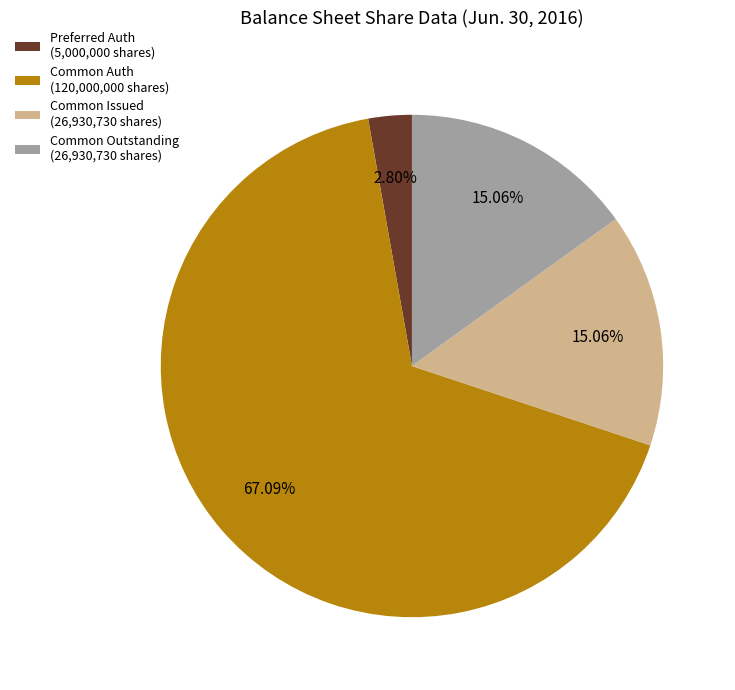

How many slices are in this pie chart?

4